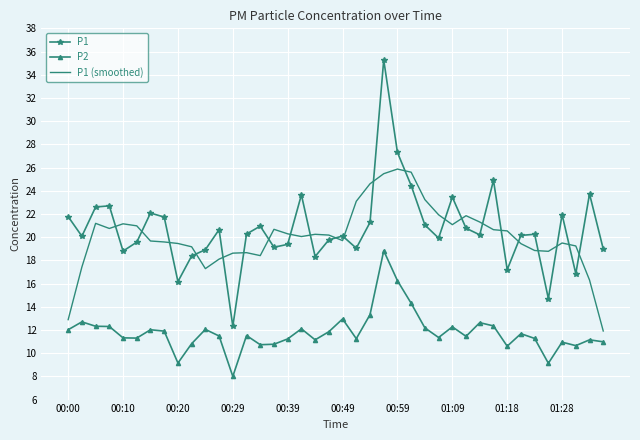

True or false: P1 has more than 1 points higher than both neighbors.

True